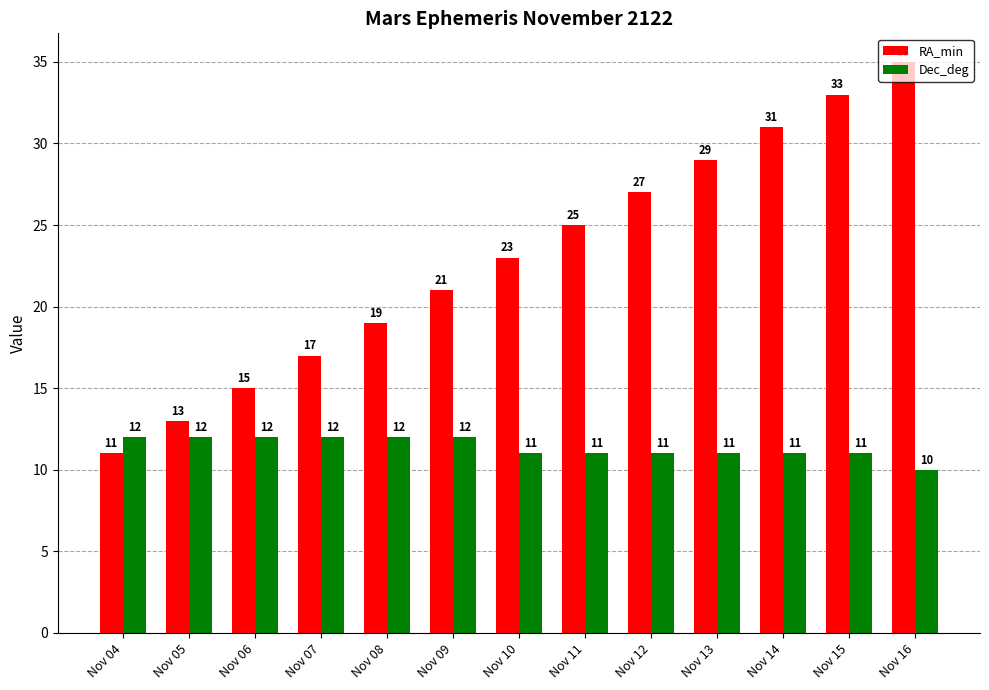

Is it true that RA_min equals 31 at Nov 14?

True